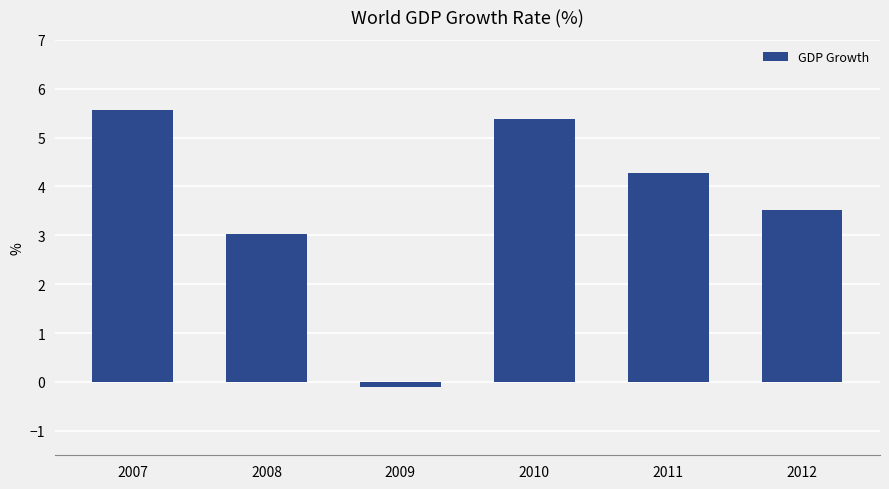

What is the value of the 2nd bar from the left?

3.0